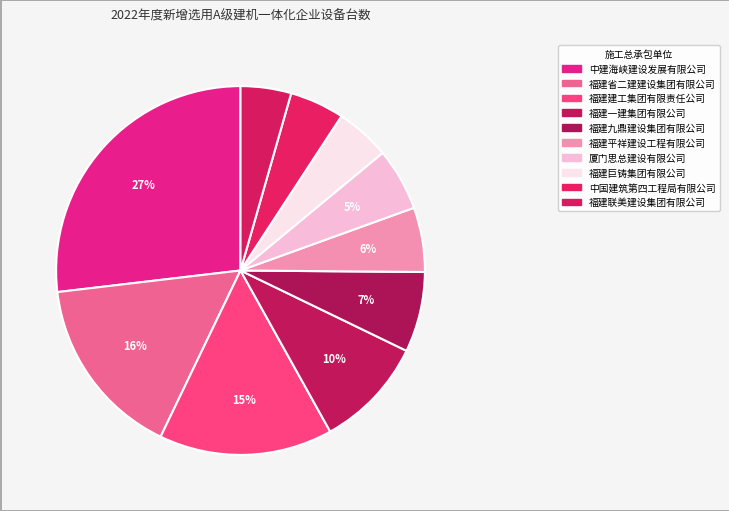

To the nearest percent, what portion does 厦门思总建设有限公司 represent?

5%